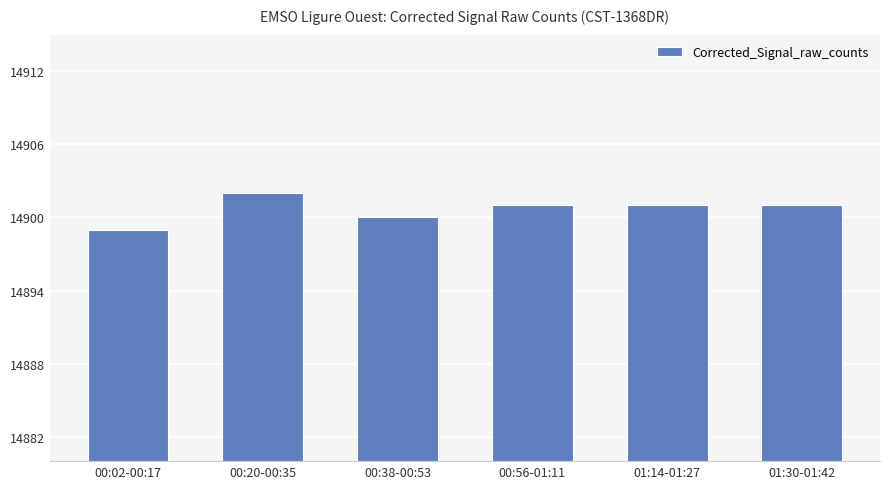

Which category has the lowest value across all series?

00:02-00:17